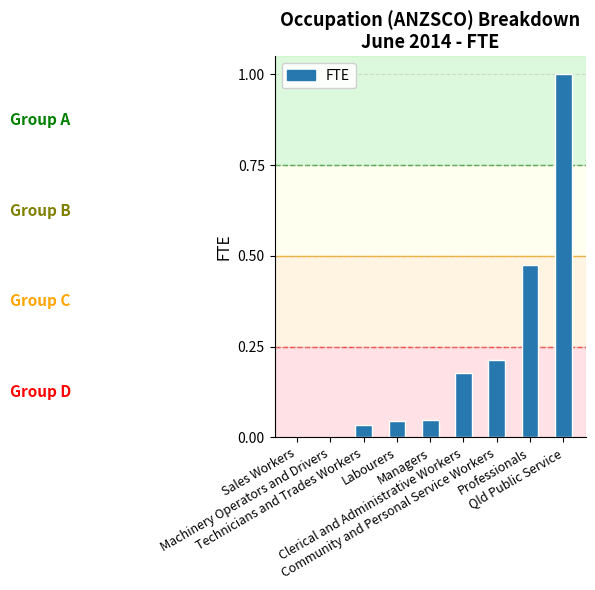

What is the greatest value displayed?

1.0